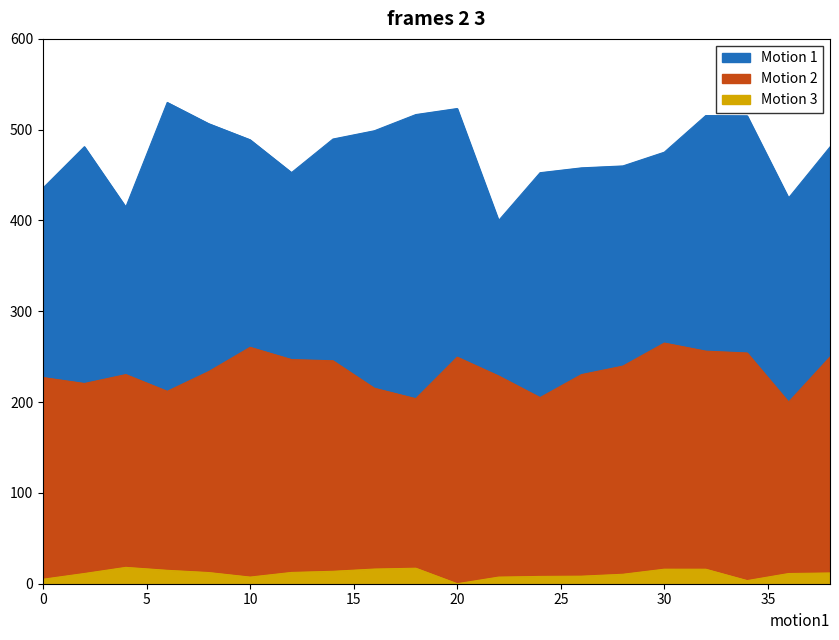

At which category is the sum across all series the highest?

32